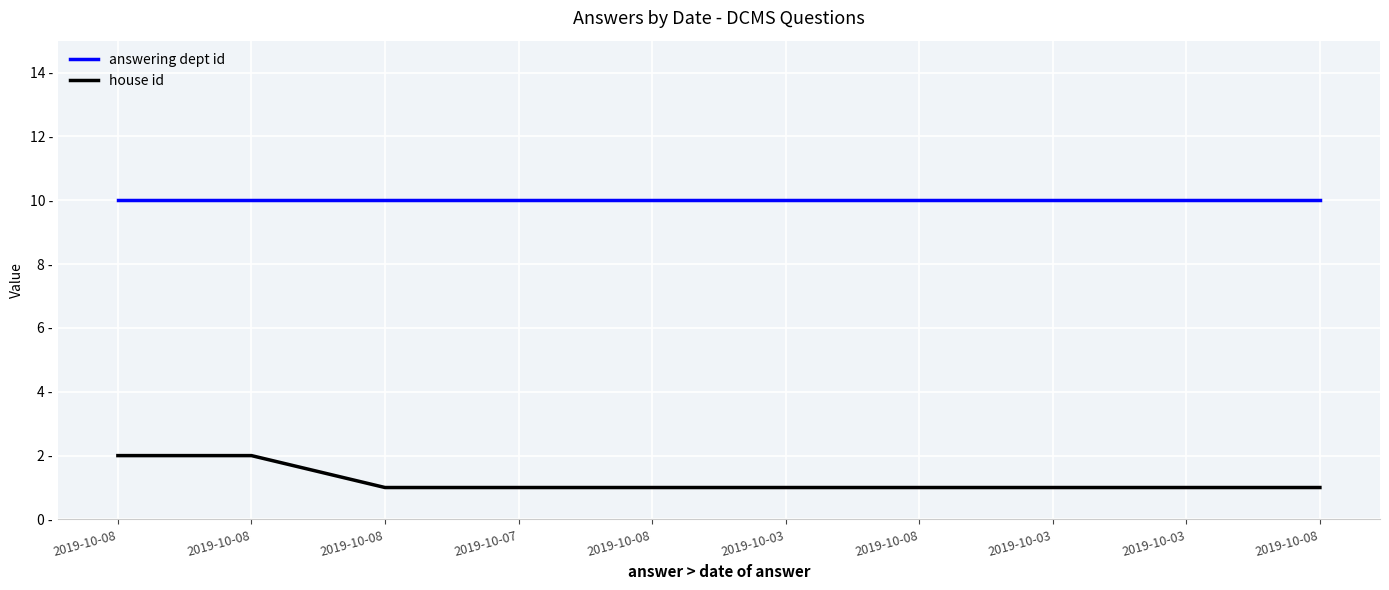

What is the sum of the answering dept id values at 2019-10-07 and 2019-10-03?

20